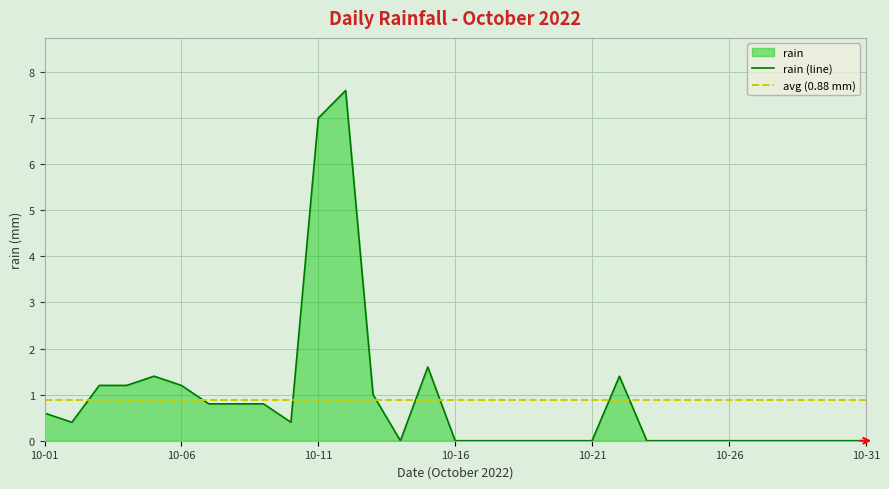

How many lines are shown in the chart?

1